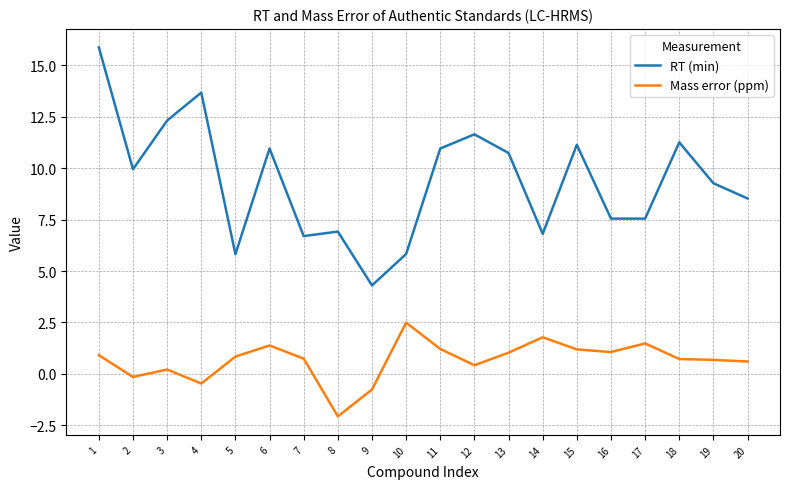

True or false: Mass error (ppm) has a value of 1.5 at 17.

True